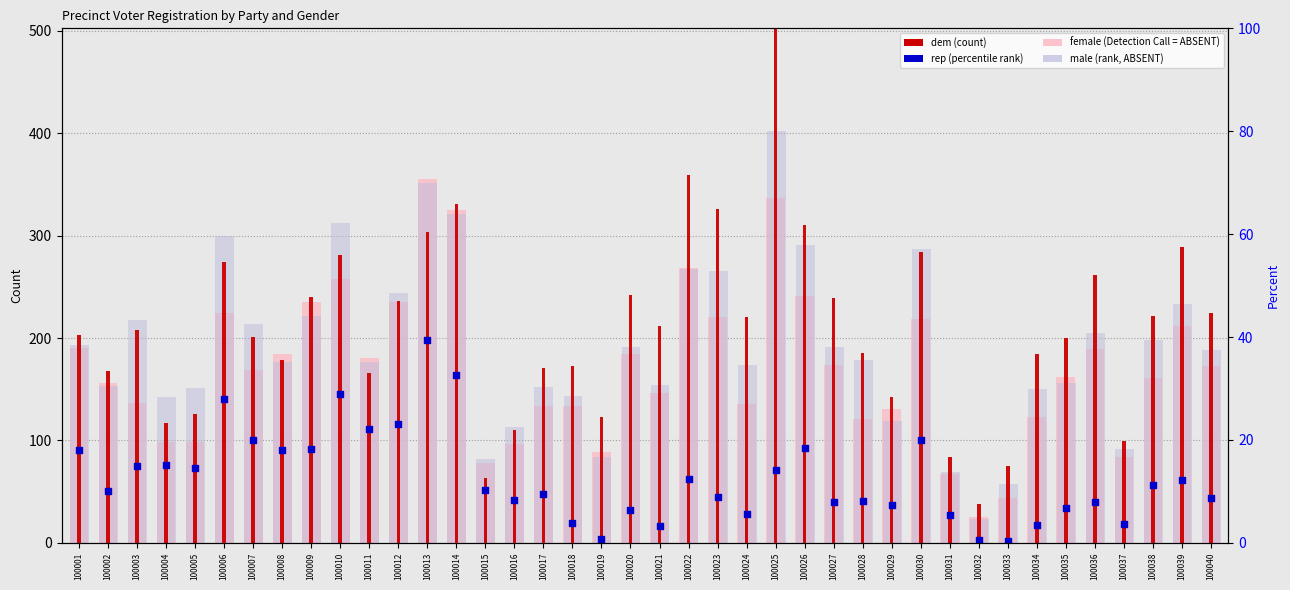

What is the total value across all series at 100021?

528